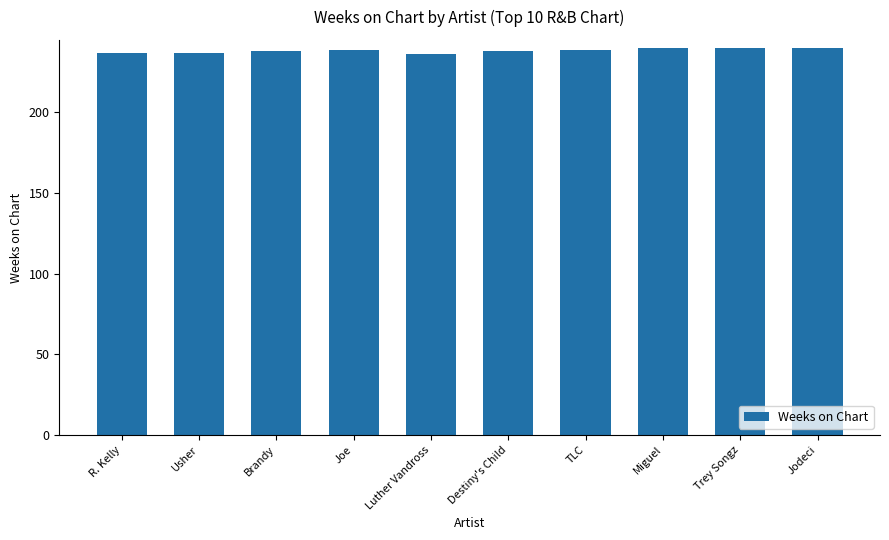

How many distinct data groups are displayed?

1